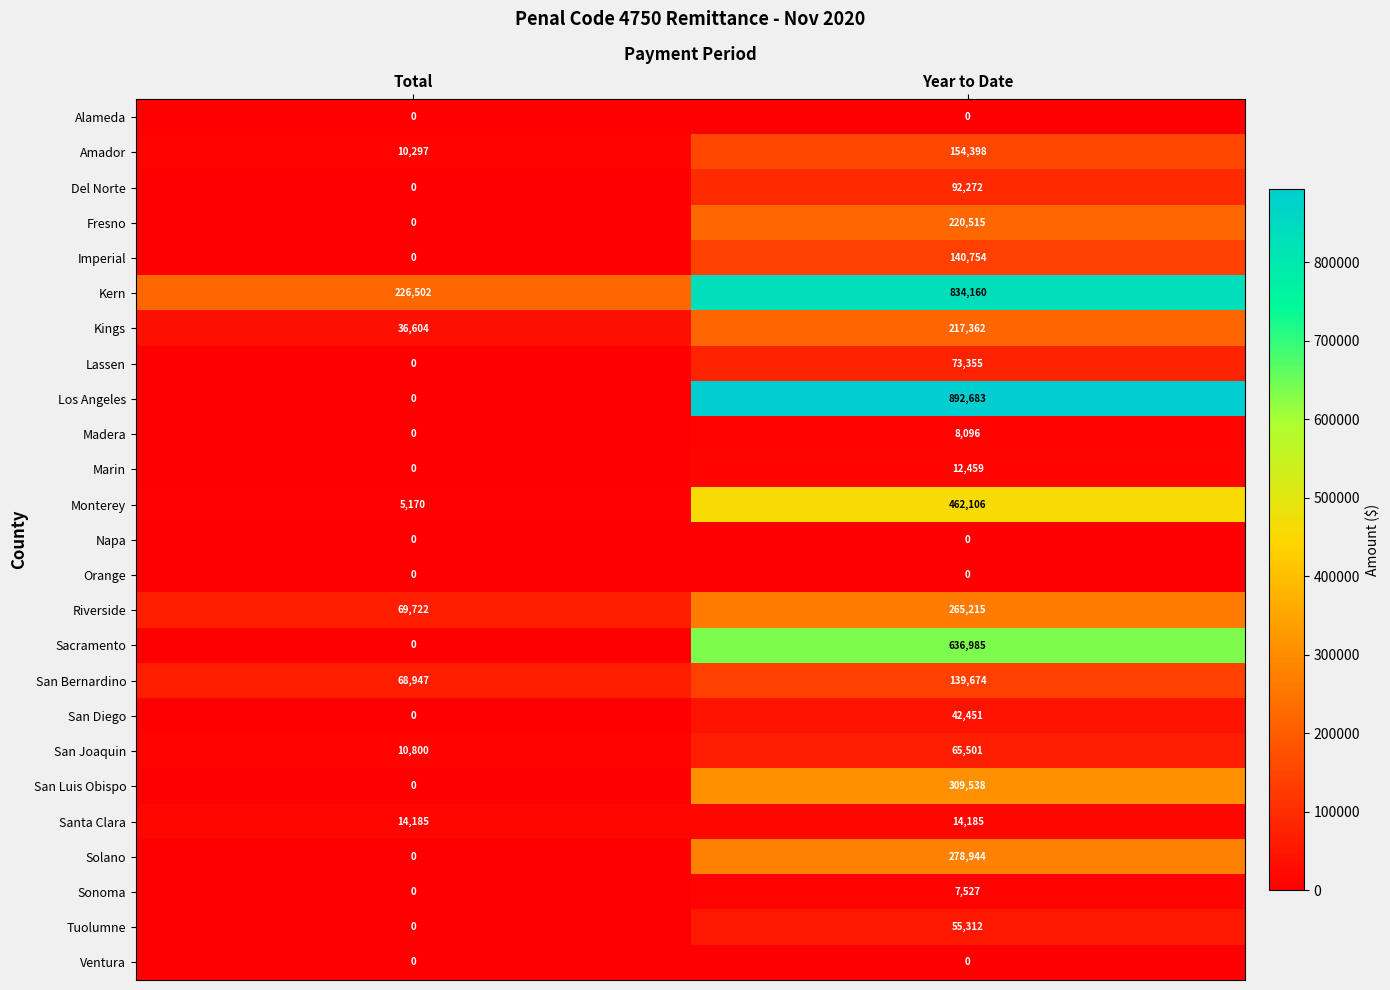

True or false: Imperial has a value of 0 at Total.

True